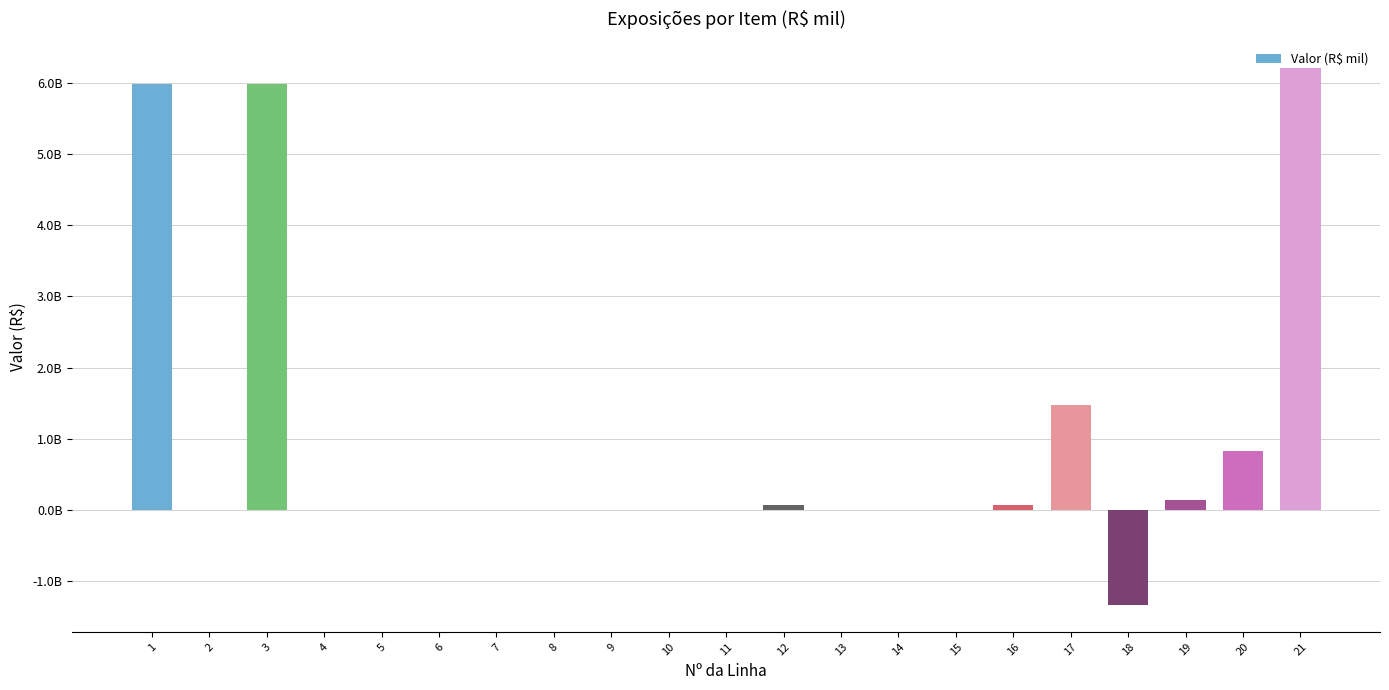

What is the minimum value shown in the chart?

-1332017009.0